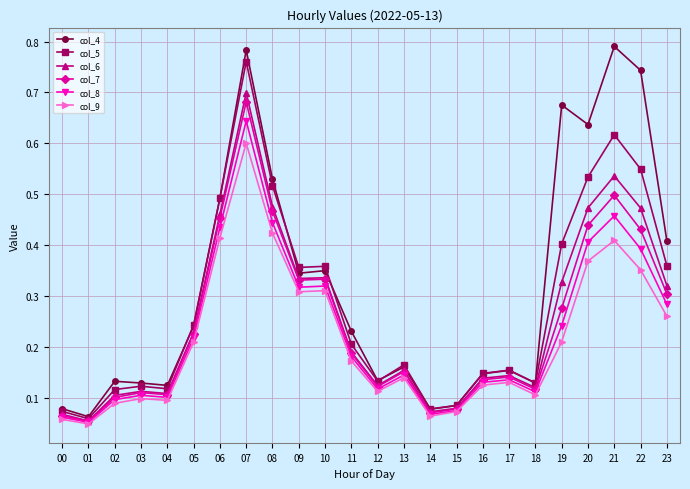

At which label is col_6 closest to 0?

01